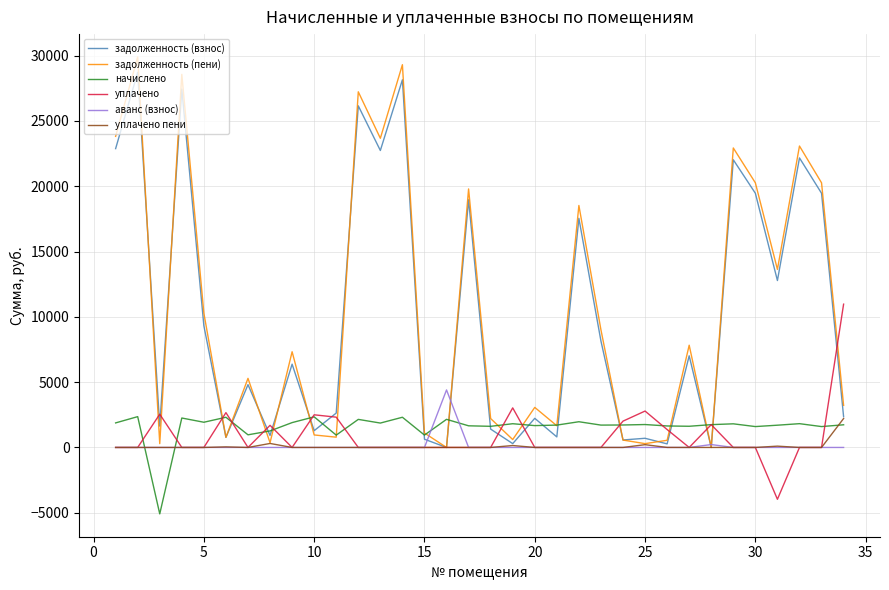

What is the smallest value displayed?

-5086.8